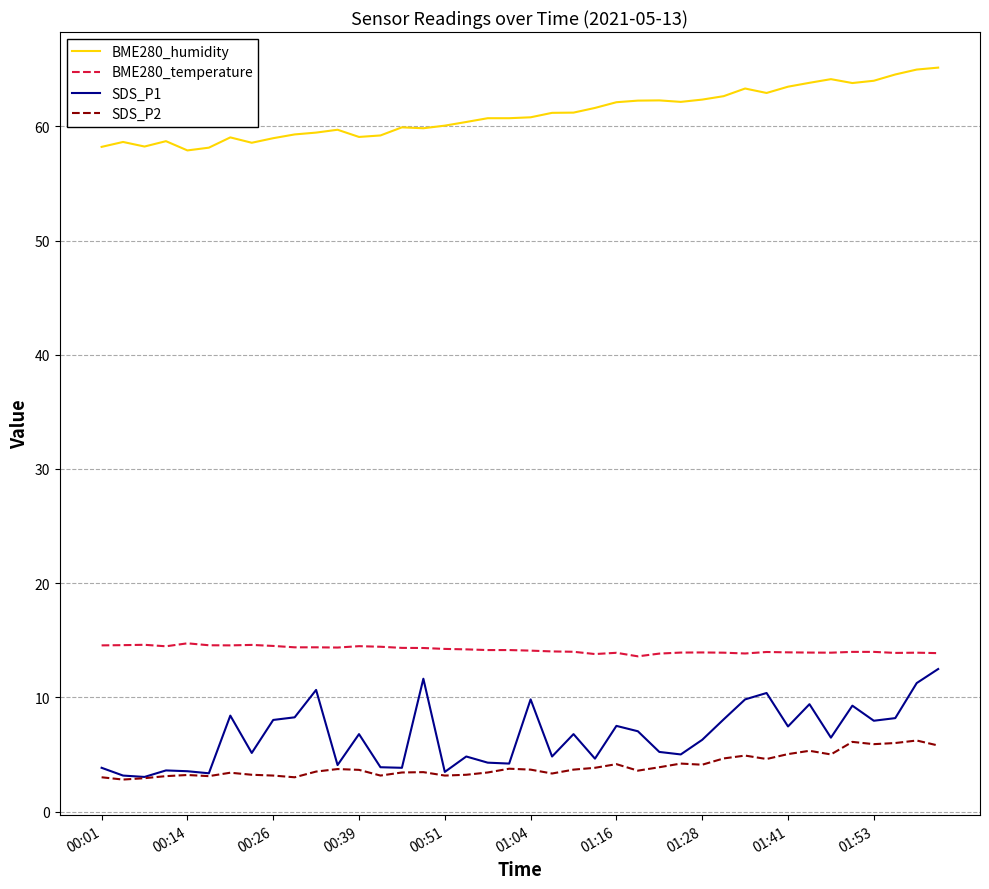

What is the maximum value shown in the chart?

65.1